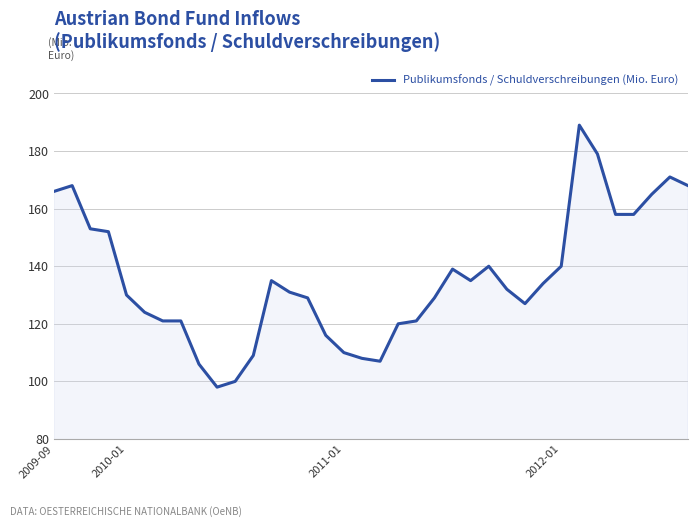

How many lines are shown in the chart?

1